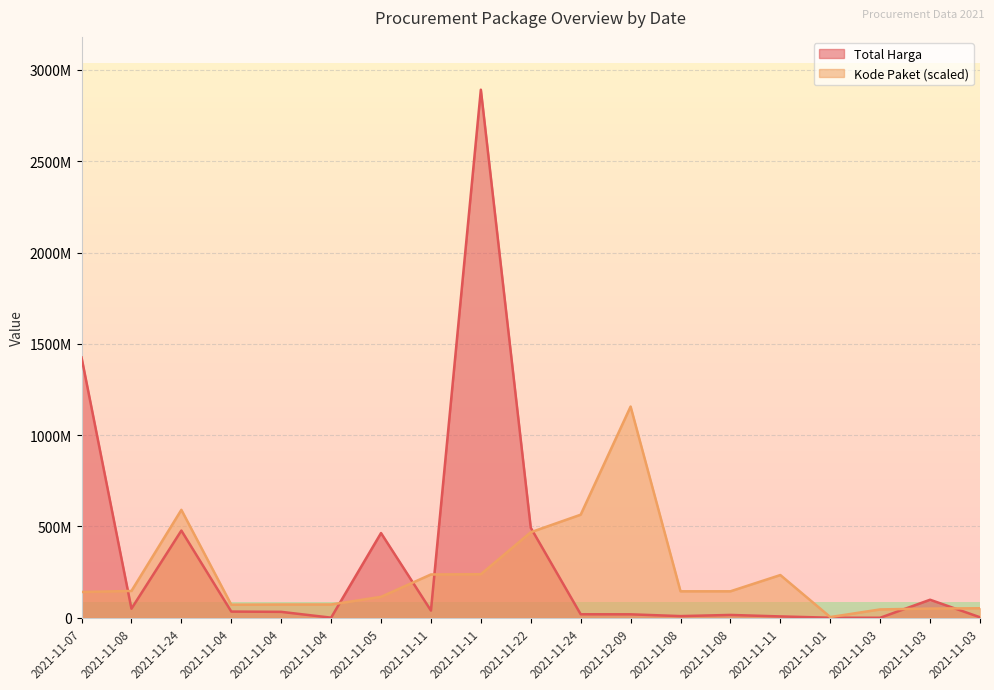

Reading right to left, list all the values displayed in this chart.

Total Harga: 2772000.0	98772570.0	78000.0	333600.0	7401240.0	15513960.0	9180000.0	18900000.0	19175000.0	493000000.0	2892122000.0	39440000.0	464002100.0	577875.0	32441200.0	34000000.0	477600000.0	49730040.0	1425867900.0
Kode Paket: 52138577.0	50317838.2	45719843.3	3893192.7	234019480.4	145013039.3	144920743.8	1156848800.0	564504557.8	468408142.9	238500008.3	237207871.0	114547128.0	72728868.0	72544276.9	71570978.7	591136009.9	146909292.7	141153408.6